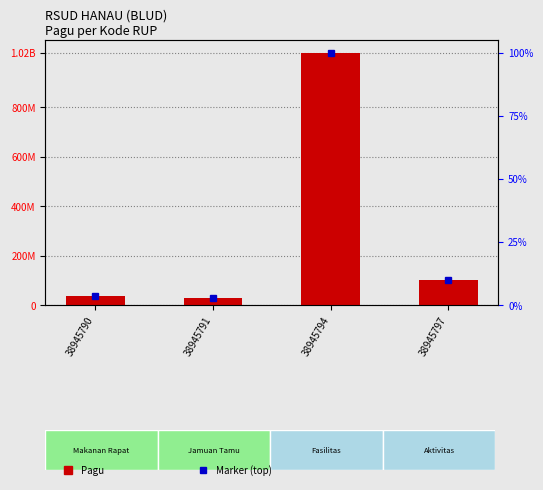

What is the value of the 4th bar from the left?

100000000